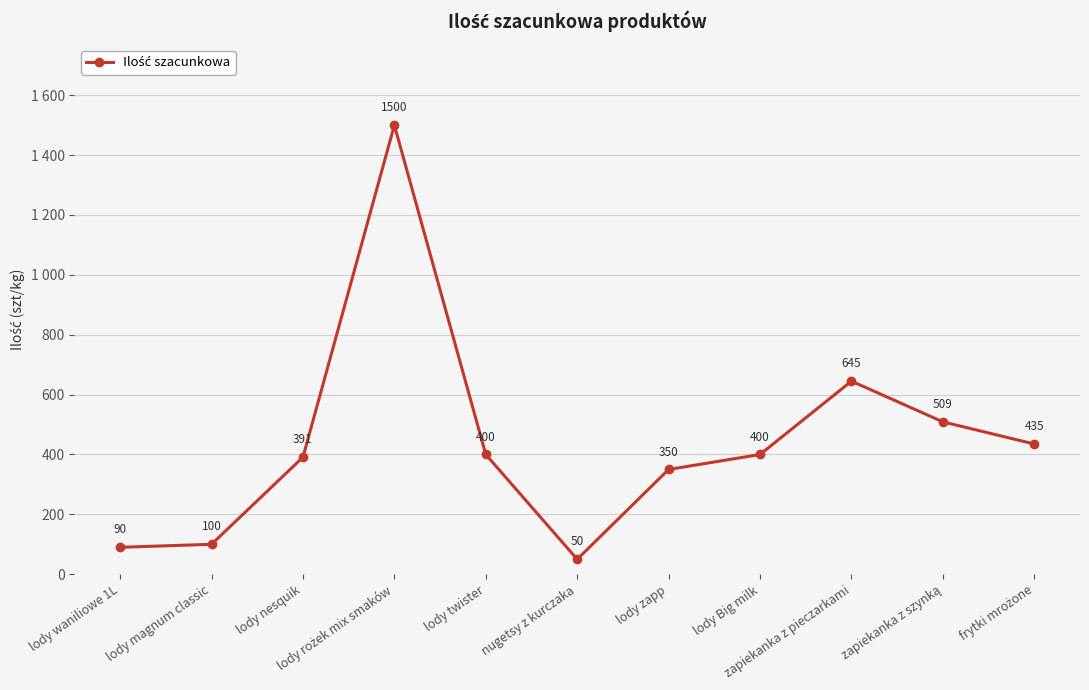

True or false: the data shows 79 at nugetsy z kurczaka.

False